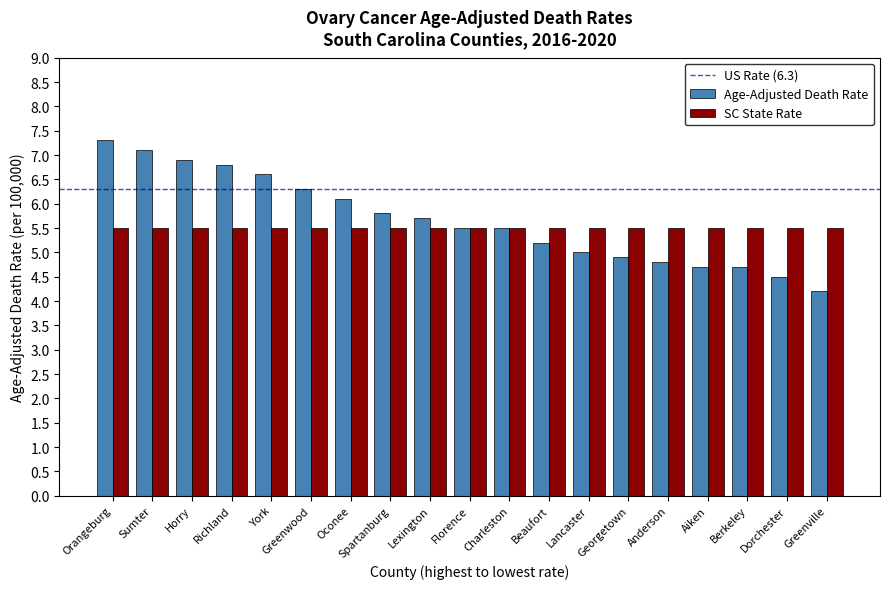

Rank the series by their maximum value, from highest to lowest.

Age-Adjusted Death Rate, SC State Rate